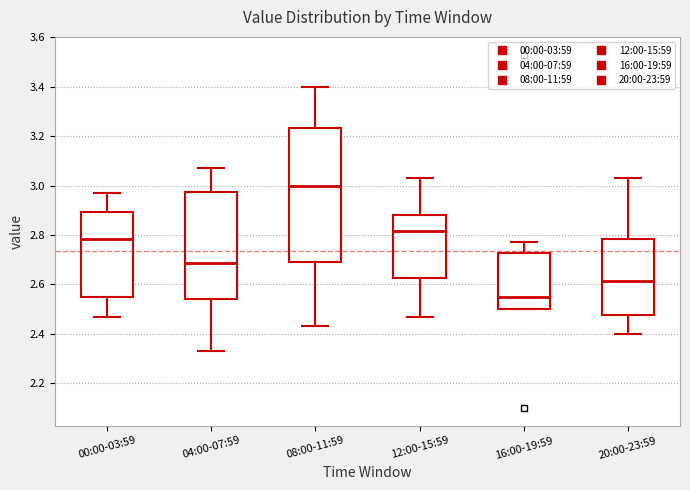

Reading left to right, read every box against the y-axis: the position of its median line, the range the box covers, and the ends of its whiskers. The values are not printed on the chart, so give them approximately, as read against the axis.

00:00-03:59: median 2.78, box 2.56 to 2.90, whiskers 2.48 to 2.98
04:00-07:59: median 2.68, box 2.54 to 2.98, whiskers 2.34 to 3.08
08:00-11:59: median 3.00, box 2.70 to 3.24, whiskers 2.44 to 3.40
12:00-15:59: median 2.82, box 2.62 to 2.88, whiskers 2.48 to 3.04
16:00-19:59: median 2.56, box 2.50 to 2.72, whiskers 2.50 to 2.78
20:00-23:59: median 2.62, box 2.48 to 2.78, whiskers 2.40 to 3.04